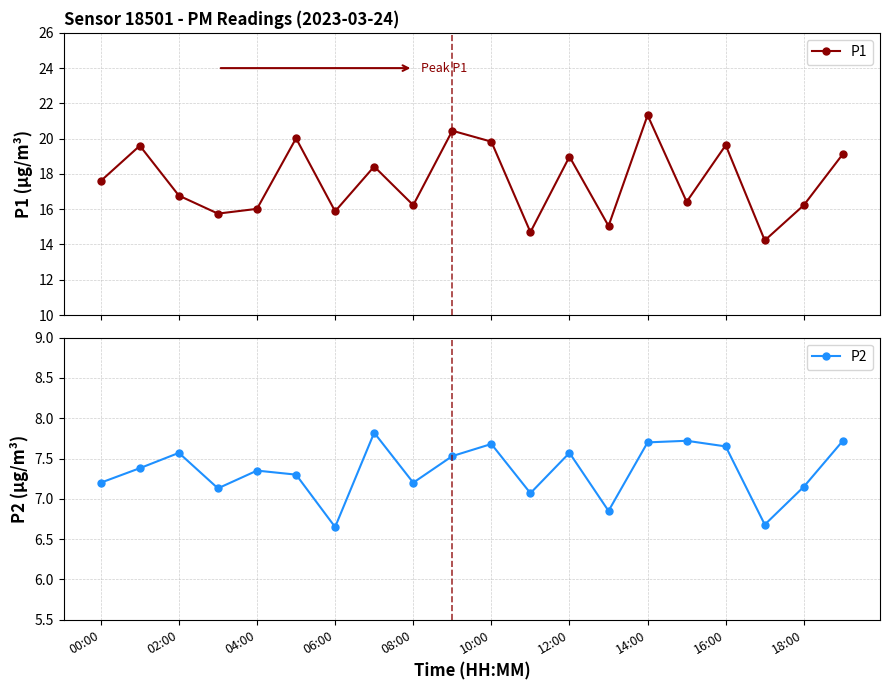

True or false: P1 has more than 0 points higher than both neighbors.

True